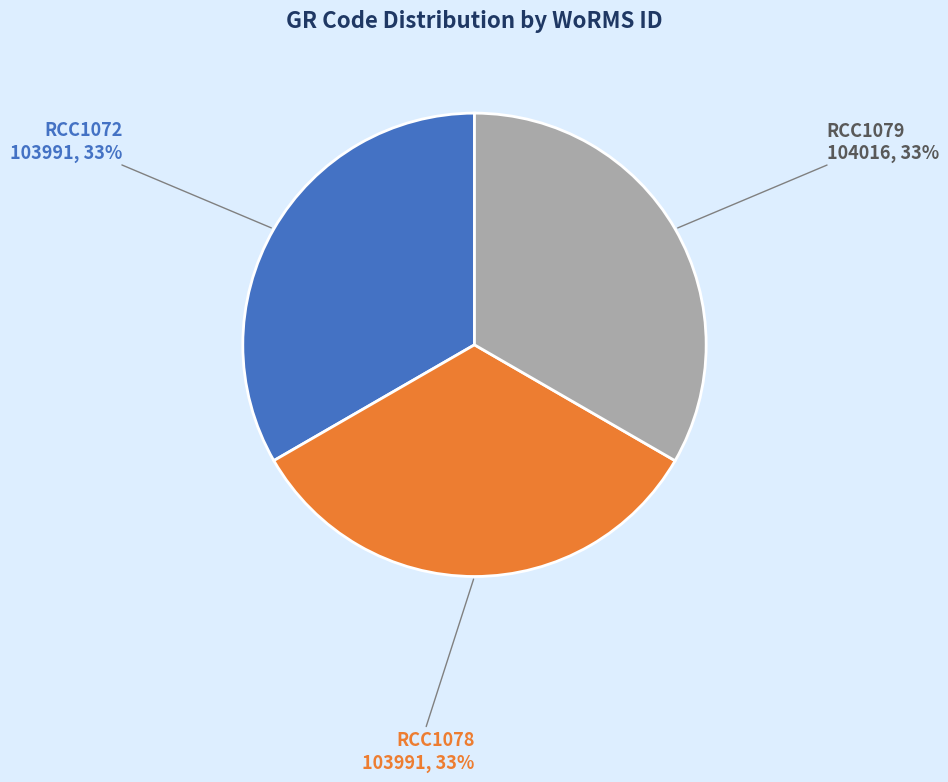

Does any single category account for the majority?

No